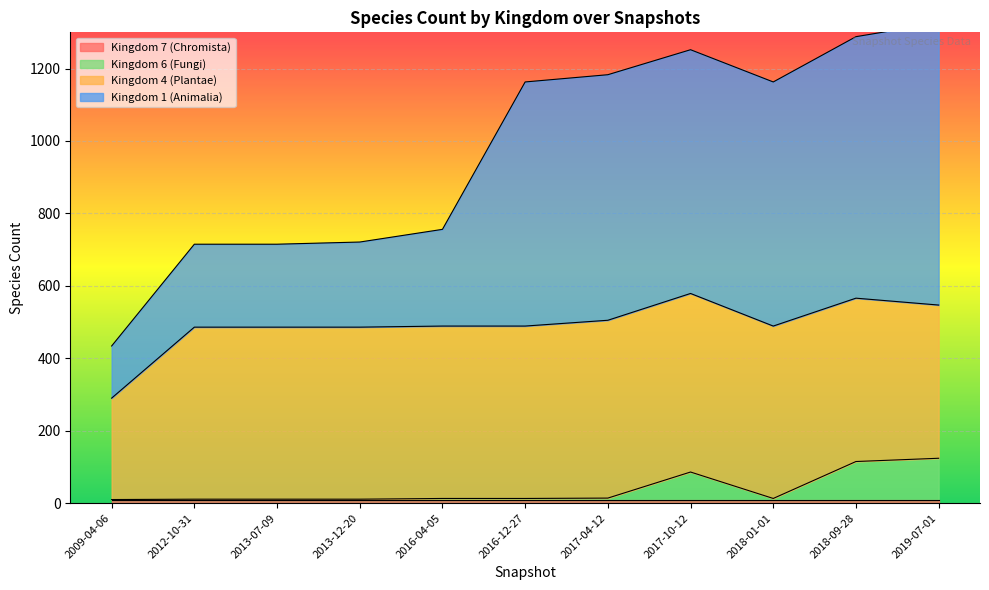

Which series has the largest total across all categories?

1